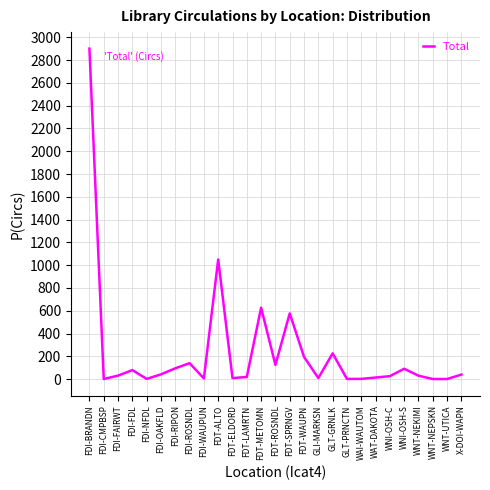

What is the difference between the maximum and second lowest values?

2900